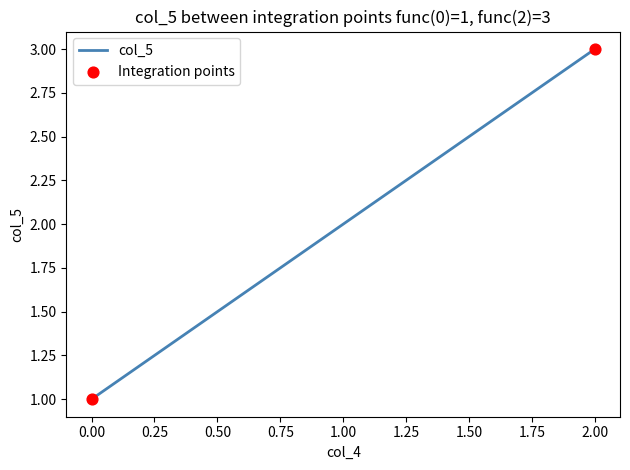

Between 2.00 and 0.00, which is larger?

2.00